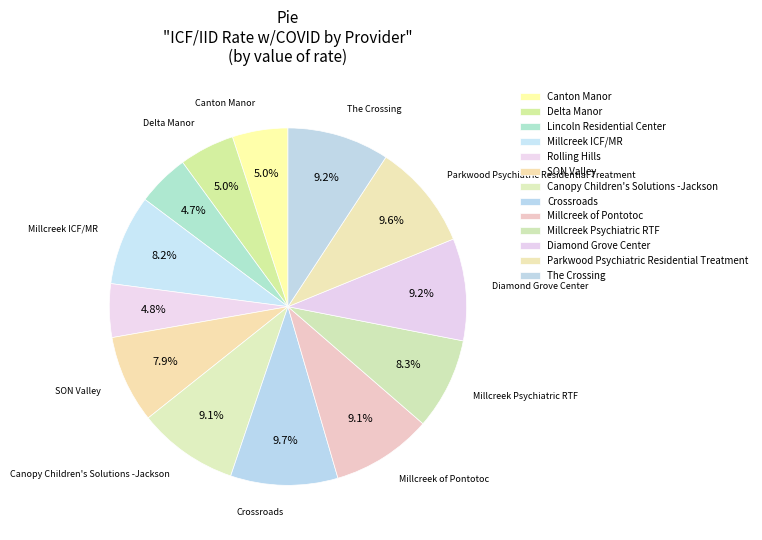

How many slices are in this pie chart?

13